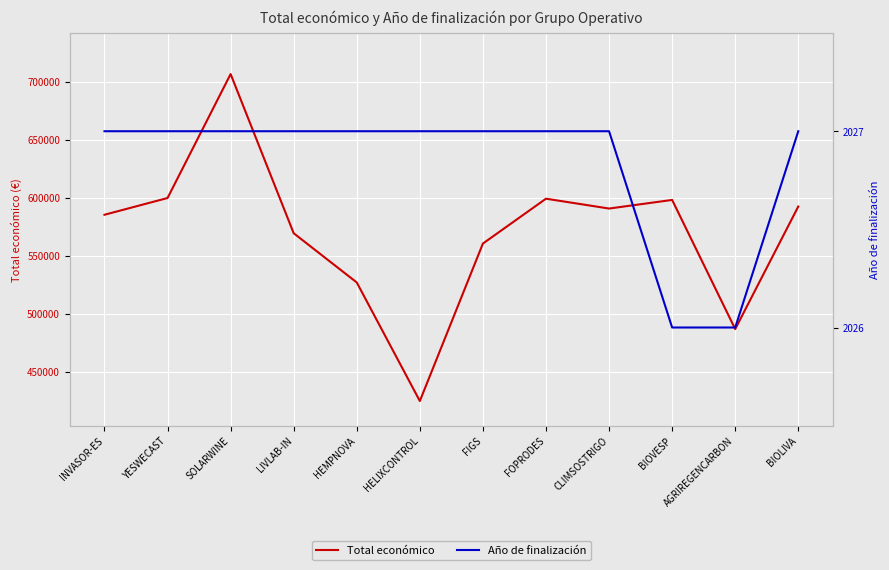

Reading left to right, list all the values displayed in this chart.

Total económico: 585346	599792	706697	569416	526962	424720	560529	599211	590712	598139	486756	592475
Año de finalización: 2027	2027	2027	2027	2027	2027	2027	2027	2027	2026	2026	2027